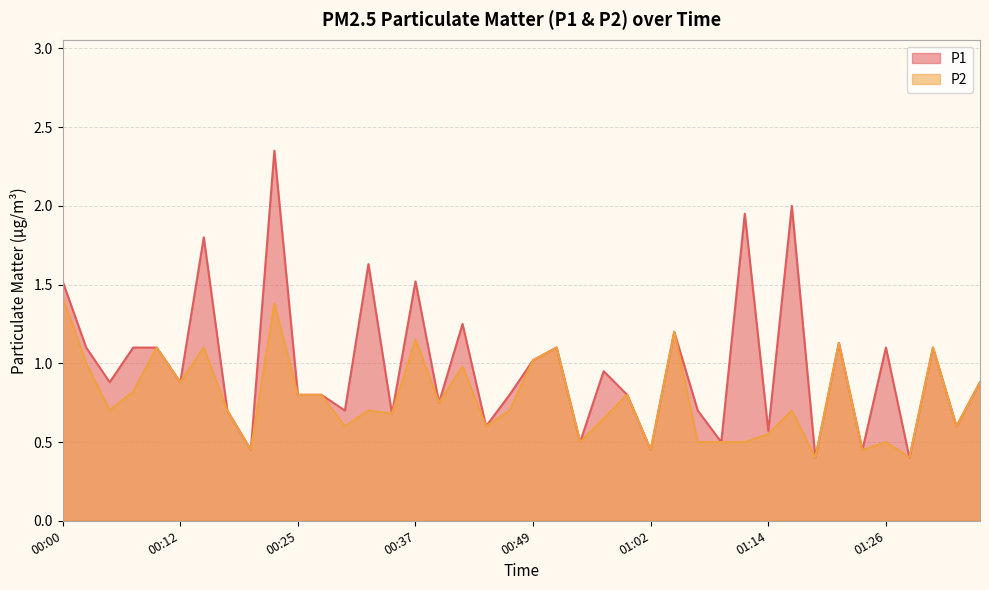

Which series has the largest range (max minus min)?

P1